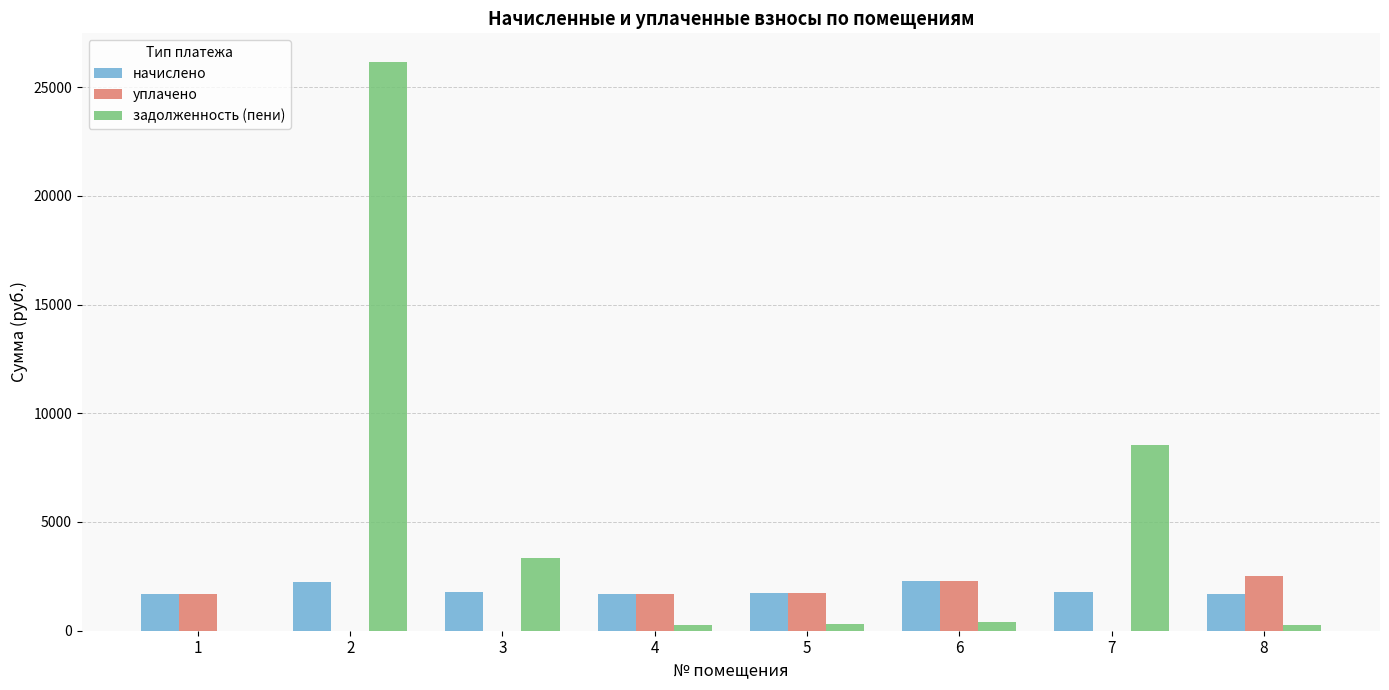

Is the value of задолженность (пени) at 8 greater than the value of начислено at 7?

No